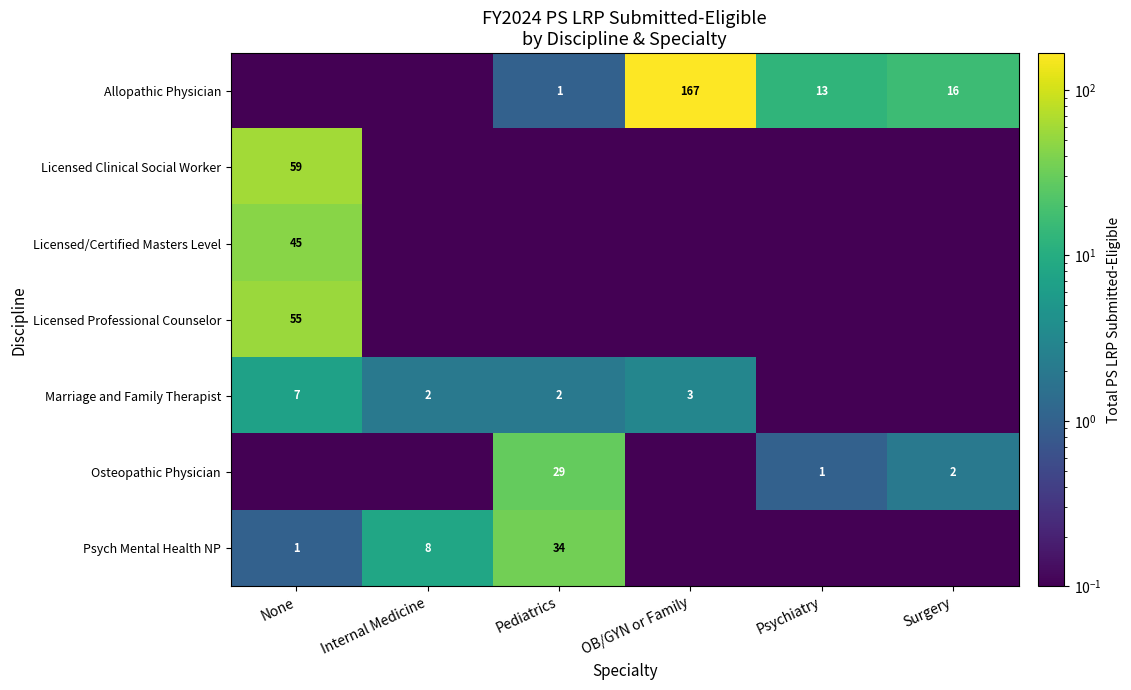

The value of Licensed Professional Counselor at None is 55.0. True or false?

True